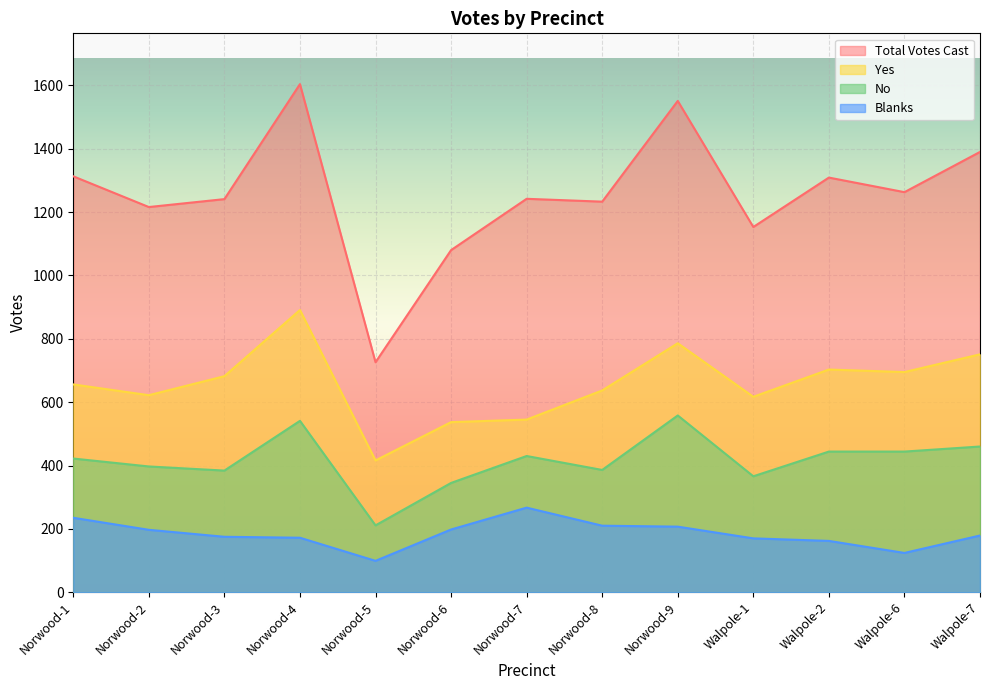

Which series changed the most between Norwood-2 and Norwood-4?

Total Votes Cast